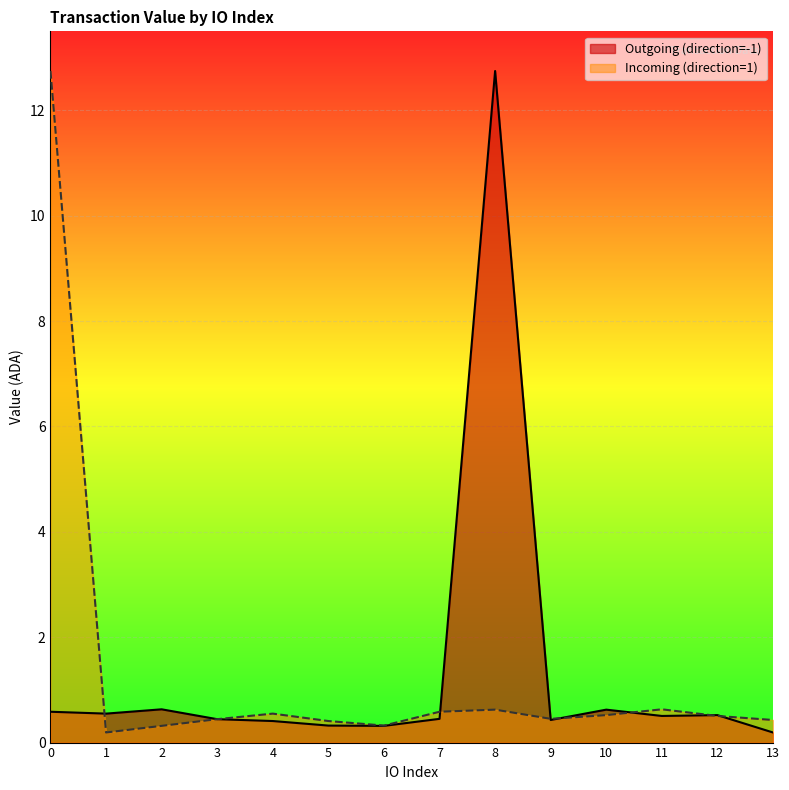

List the labels in order of Outgoing (direction=-1) value, largest first.

8, 2, 10, 0, 1, 12, 11, 7, 3, 9, 4, 5, 6, 13